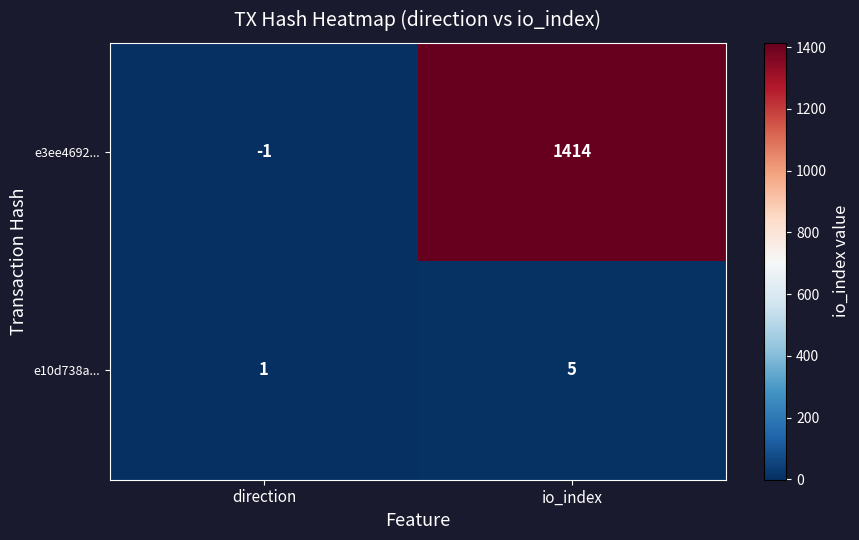

Which series has the largest total across all categories?

e3ee4692...